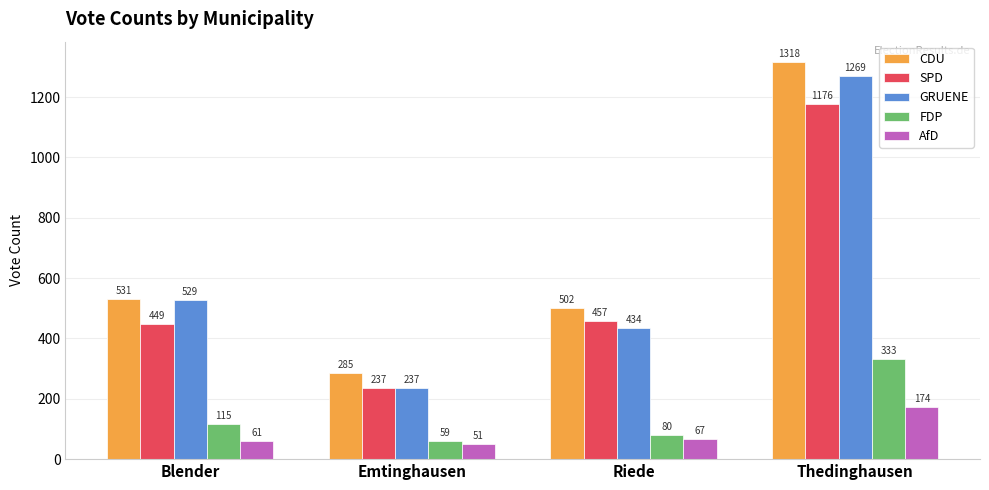

Reading right to left, extract all data points from this chart.

CDU: Thedinghausen=1318	Riede=502	Emtinghausen=285	Blender=531
SPD: Thedinghausen=1176	Riede=457	Emtinghausen=237	Blender=449
GRUENE: Thedinghausen=1269	Riede=434	Emtinghausen=237	Blender=529
FDP: Thedinghausen=333	Riede=80	Emtinghausen=59	Blender=115
AfD: Thedinghausen=174	Riede=67	Emtinghausen=51	Blender=61